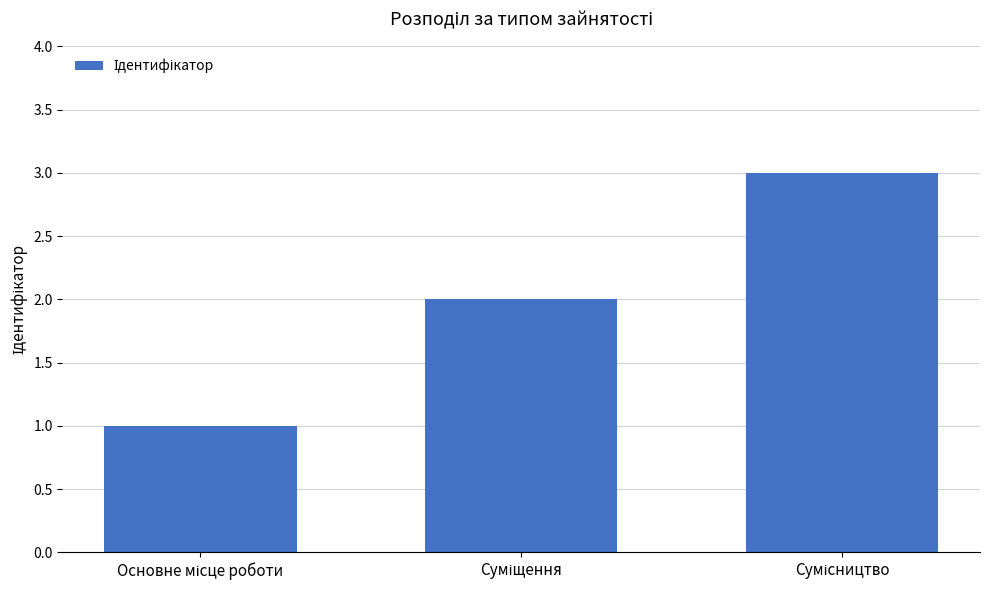

What is the sum of all values?

6